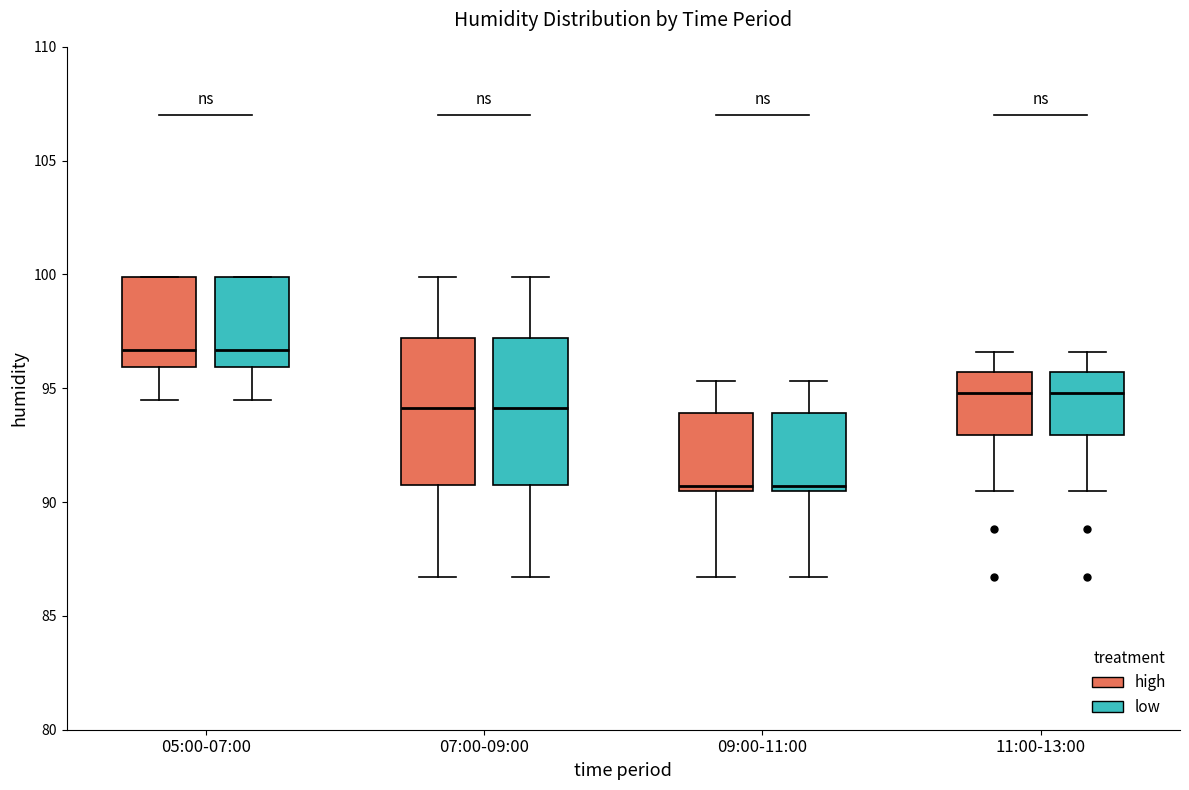

Reading left to right, transcribe this box plot: for each box, give where its median line is, the range the box spans, and where its two whiskers end, as read against the y-axis. The values are not printed on the chart, so give them approximately, as read against the axis.

05:00-07:00 (high): median 96.5, box 96.0 to 100.0, whiskers 94.5 to 100.0
05:00-07:00 (low): median 96.5, box 96.0 to 100.0, whiskers 94.5 to 100.0
07:00-09:00 (high): median 94.0, box 91.0 to 97.0, whiskers 86.5 to 100.0
07:00-09:00 (low): median 94.0, box 91.0 to 97.0, whiskers 86.5 to 100.0
09:00-11:00 (high): median 90.5 (just above the box's lower edge), box 90.5 to 94.0, whiskers 86.5 to 95.5
09:00-11:00 (low): median 90.5 (just above the box's lower edge), box 90.5 to 94.0, whiskers 86.5 to 95.5
11:00-13:00 (high): median 95.0, box 93.0 to 95.5, whiskers 90.5 to 96.5
11:00-13:00 (low): median 95.0, box 93.0 to 95.5, whiskers 90.5 to 96.5